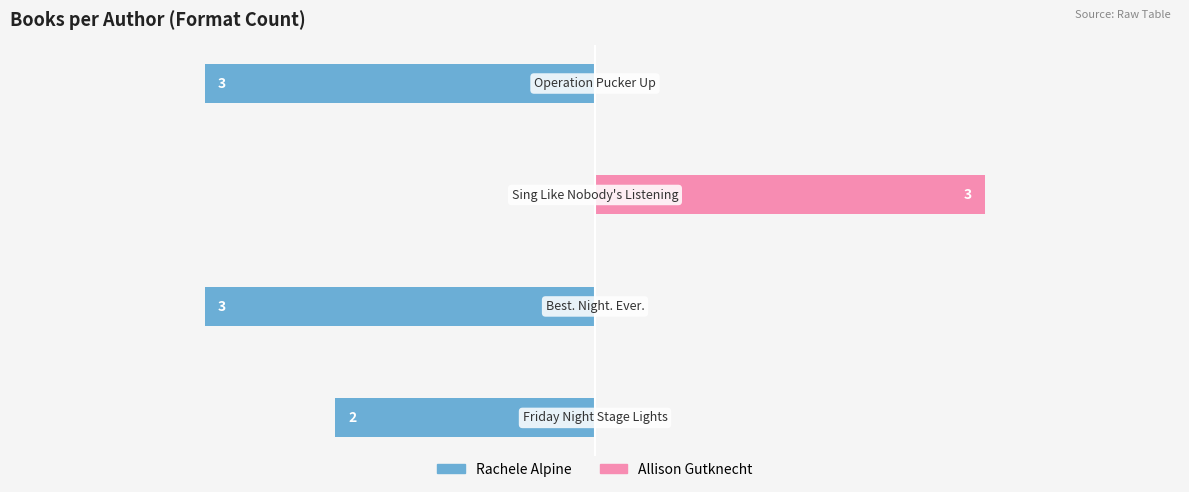

What is the greatest value displayed?

3